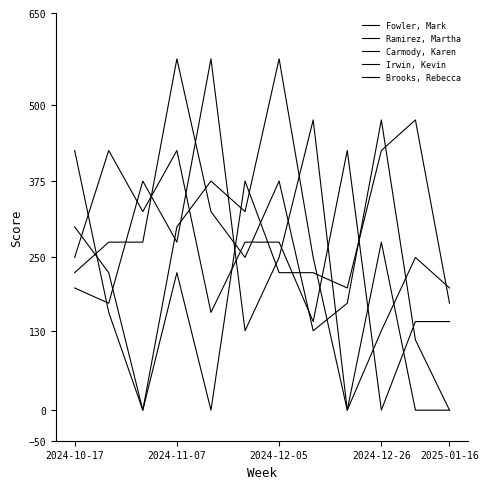

How many values in the Ramirez, Martha series are below 250?

6